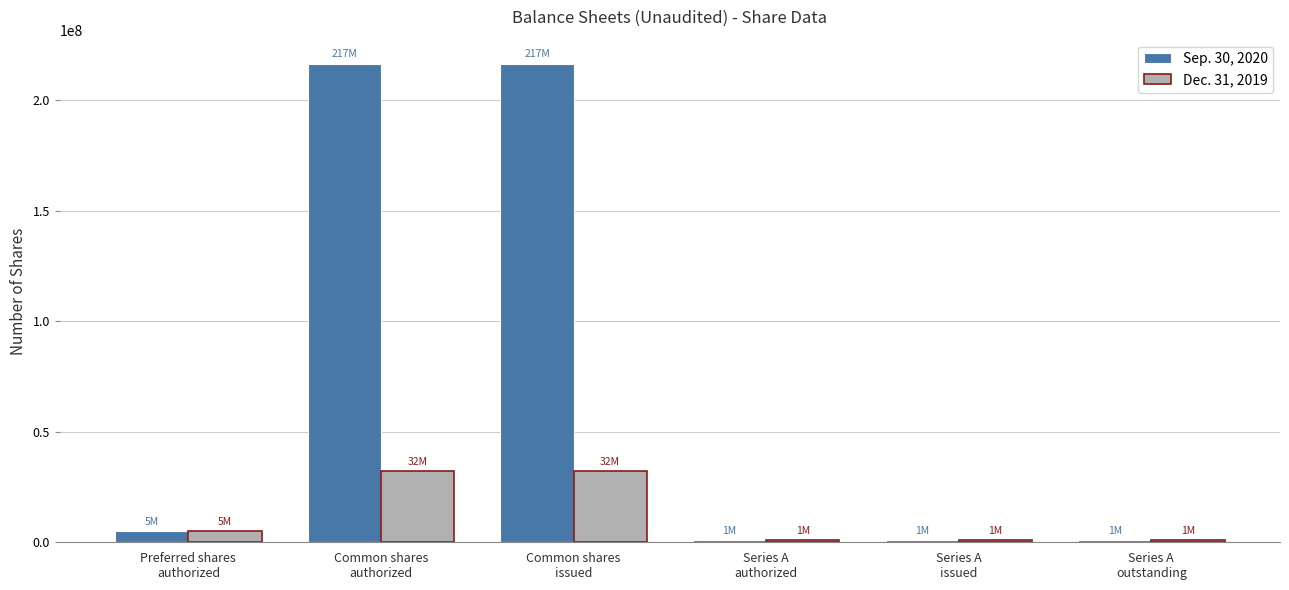

Which series has the largest range (max minus min)?

Sep. 30, 2020